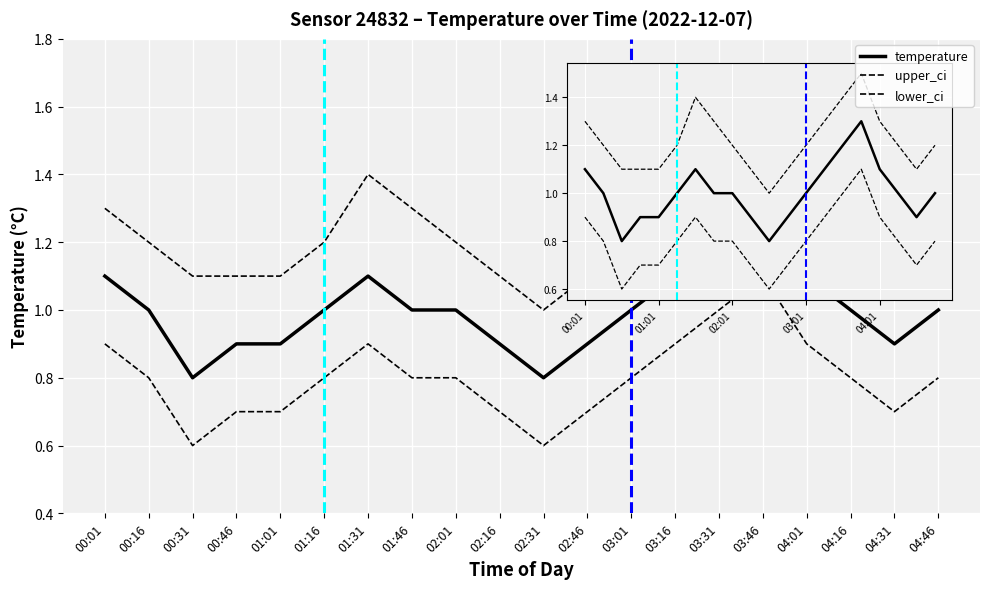

What is the label of the 7th point from the left?

01:31